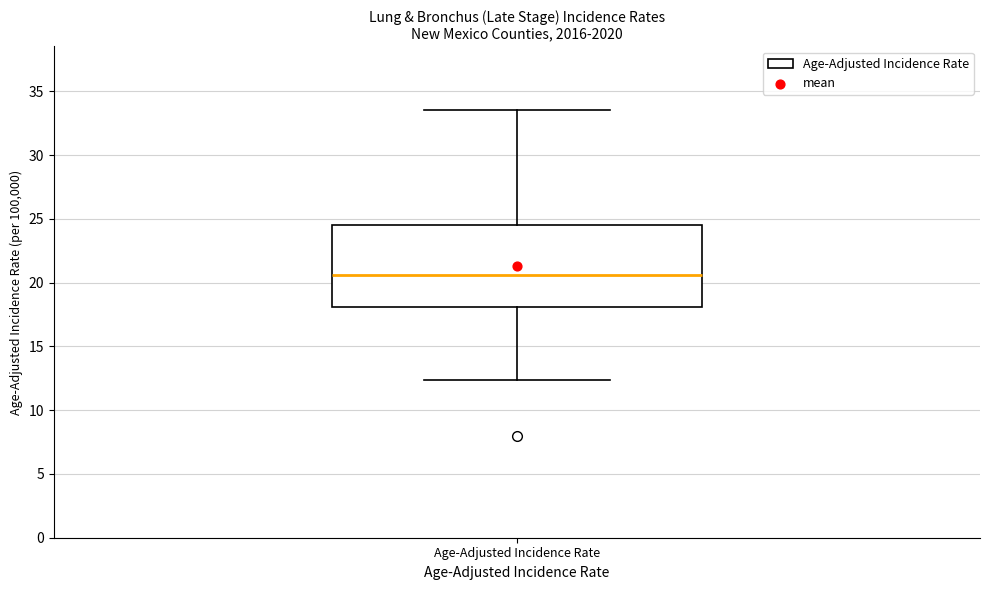

Transcribe this box plot: give where the median line is, the range the box spans, and where the two whiskers end, as read against the y-axis. The values are not printed on the chart, so give them approximately, as read against the axis.

median 20.5, box 18.0 to 24.5, whiskers 12.5 to 33.5